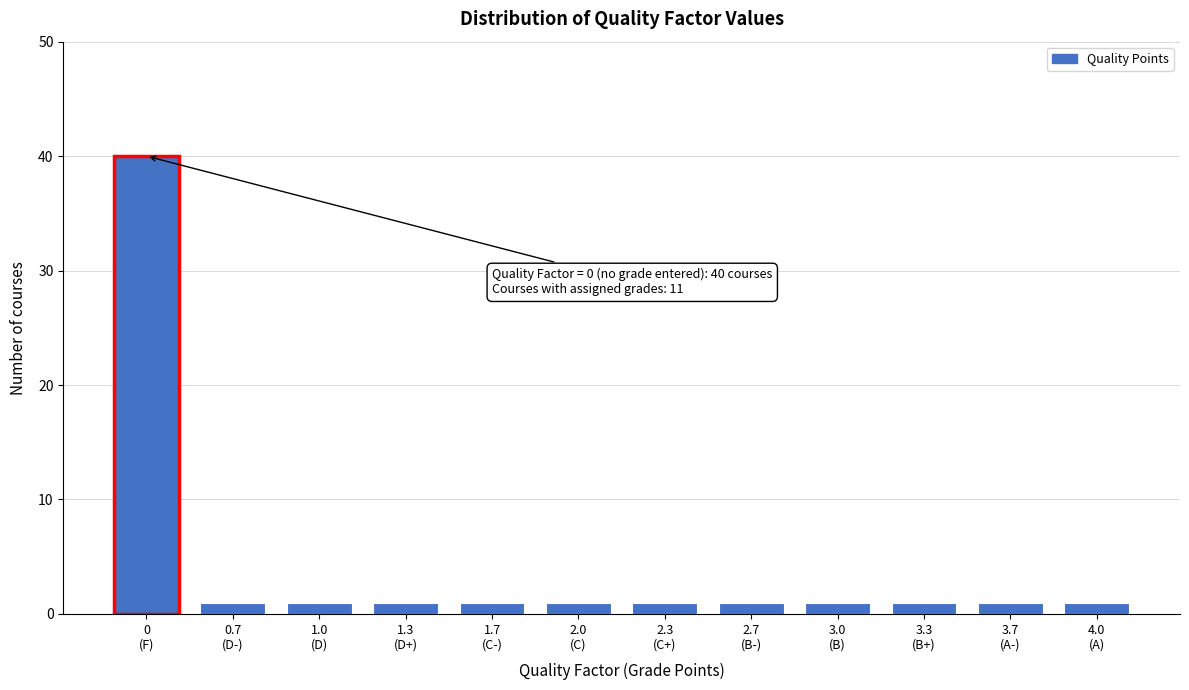

Reading right to left, extract all data points from this chart.

1	1	1	1	1	1	1	1	1	1	1	40